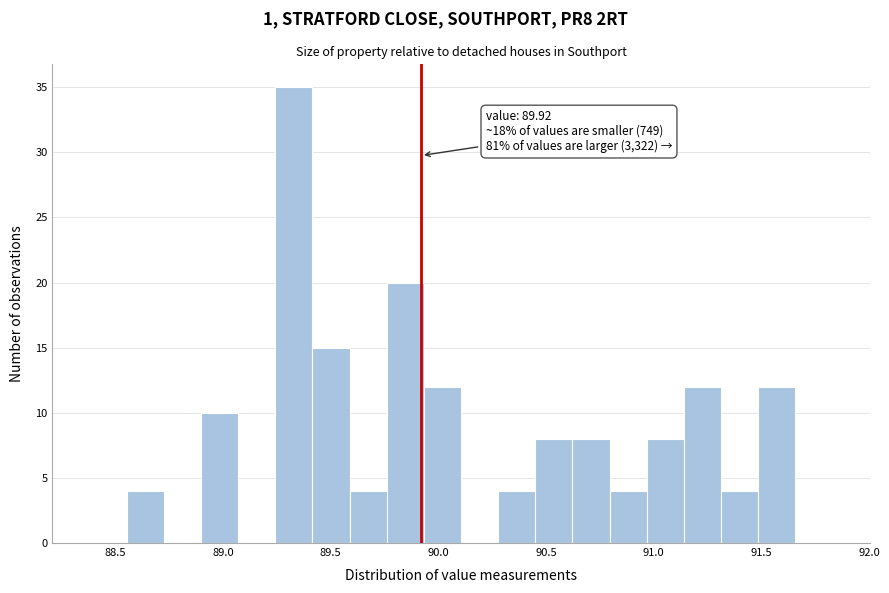

Around what value on the x-axis is the tallest bar? Give the approximate position of its centre, as read against the axis.

89.35